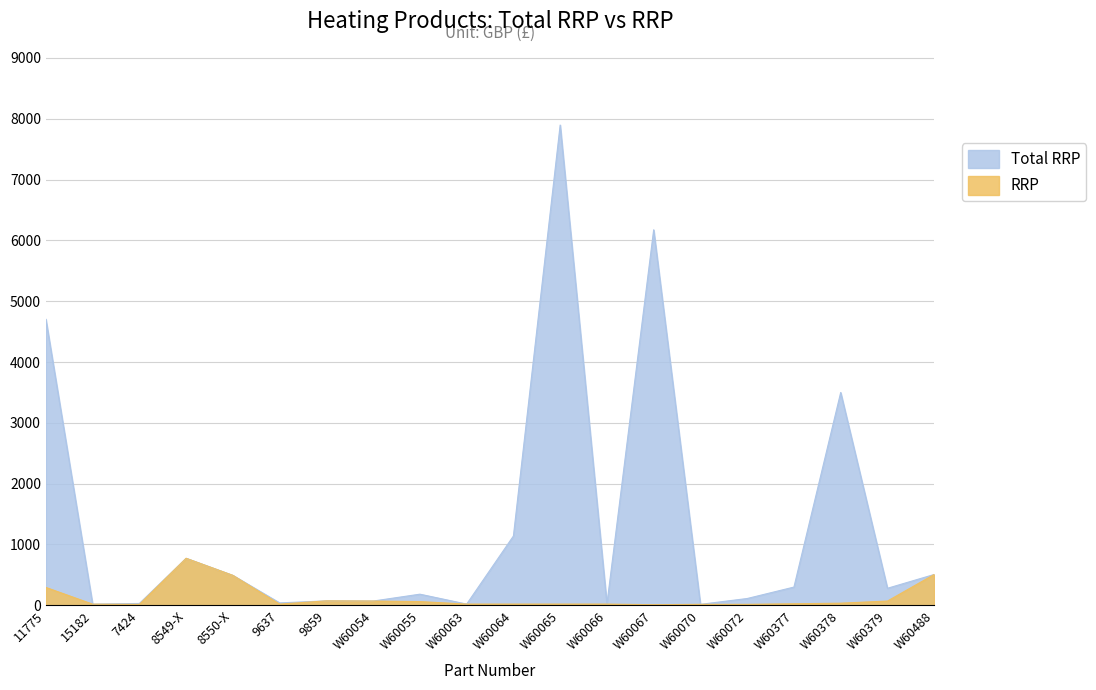

Which category has the highest value across all series?

W60065